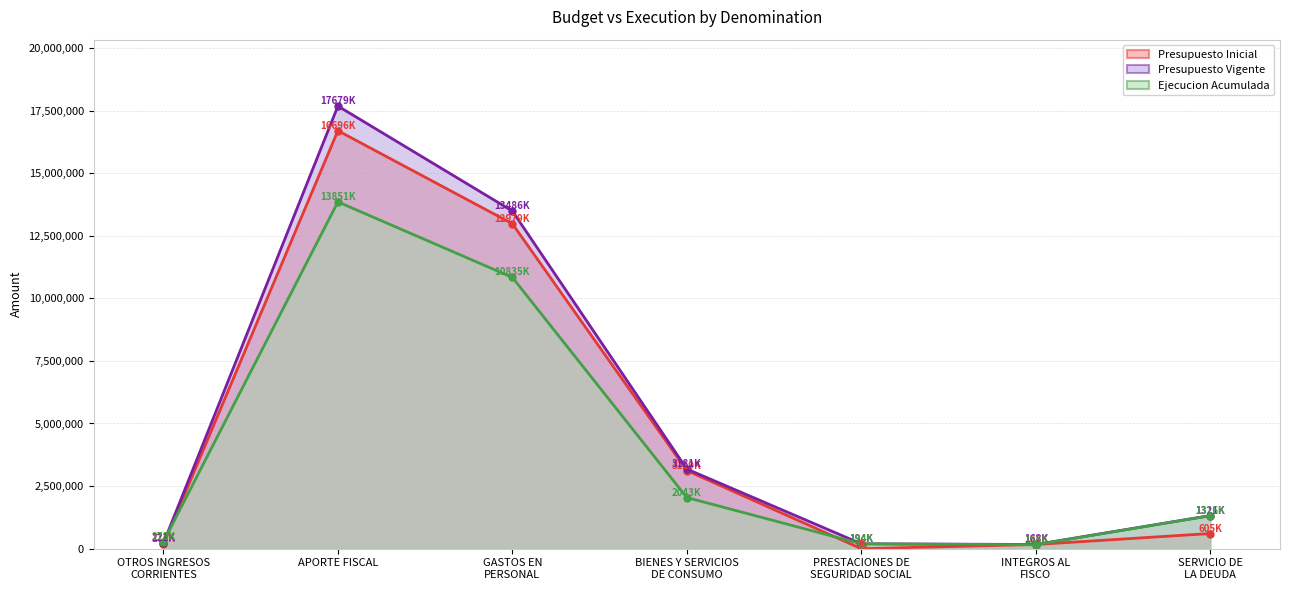

Which series has the widest spread of values?

Presupuesto Vigente